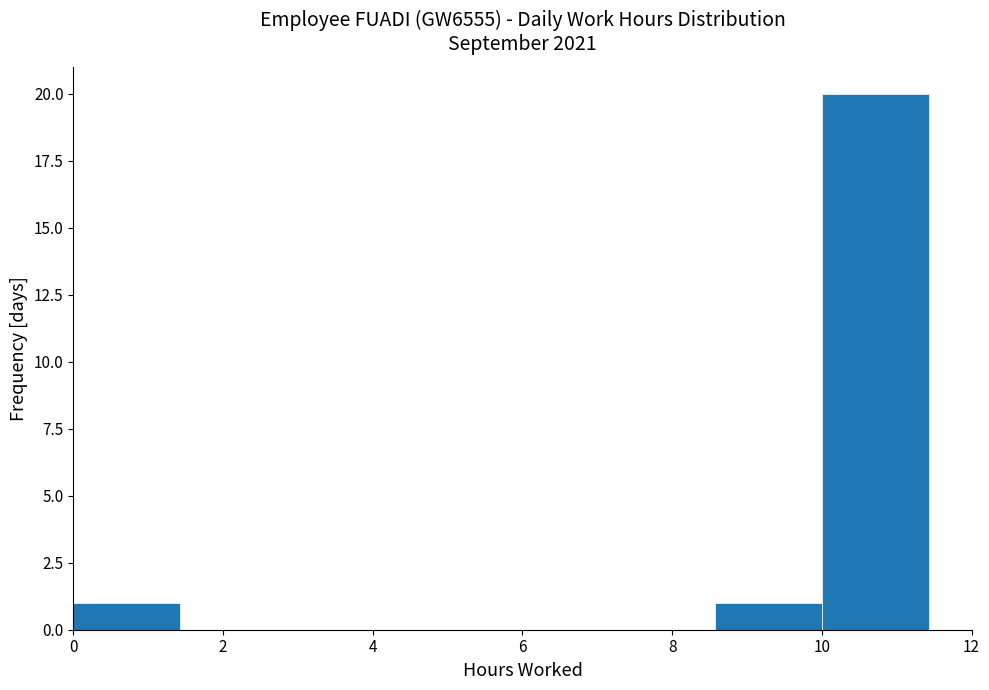

Reading left to right, list every bar in this chart as the range it spans on the x-axis followed by its height. Neither the bar edges nor the heights are printed on the chart, so give them approximately, as read against the axes.

0.0 to 1.4: 1
1.4 to 2.8: 0
2.8 to 4.2: 0
4.2 to 5.8: 0
5.8 to 7.2: 0
7.2 to 8.6: 0
8.6 to 10.0: 1
10.0 to 11.4: 20